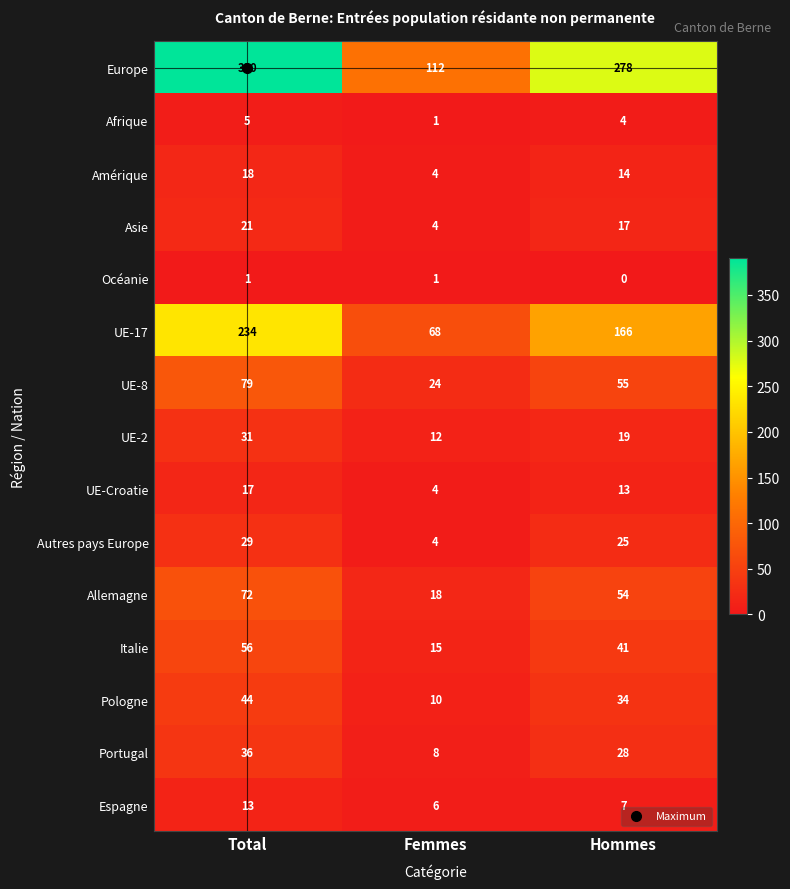

Which series has the widest spread of values?

Europe